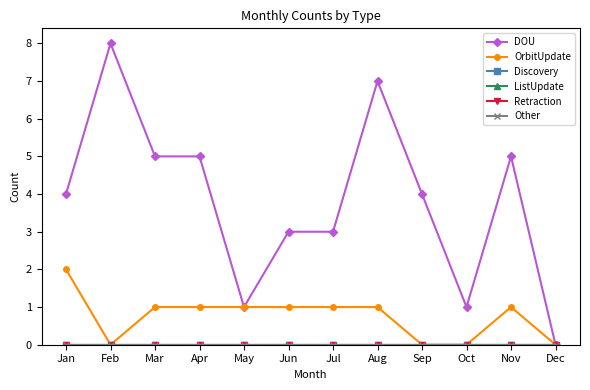

True or false: Discovery and ListUpdate cross at least once.

False